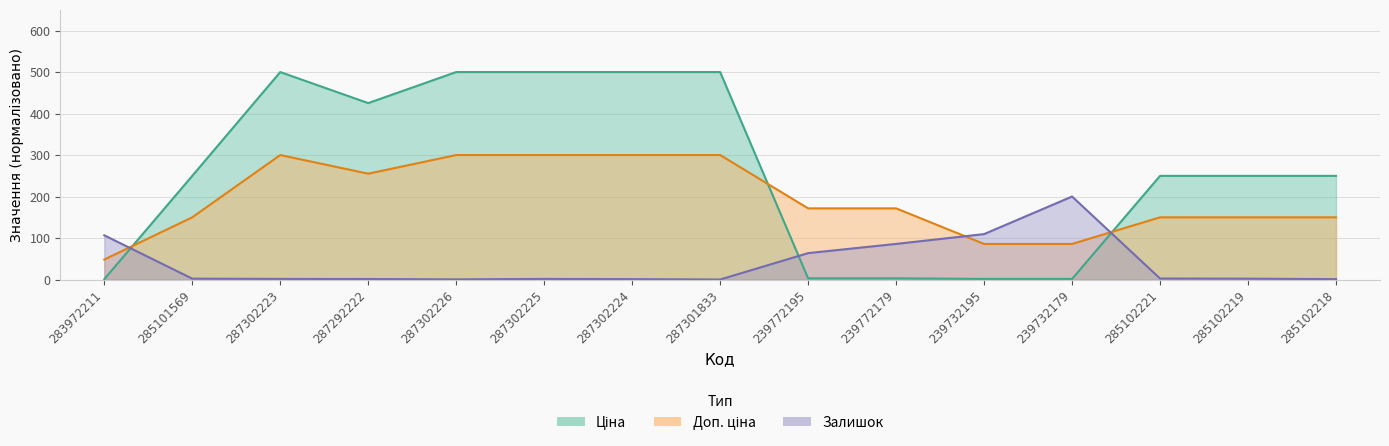

True or false: Ціна has more than 0 interior local peaks.

True